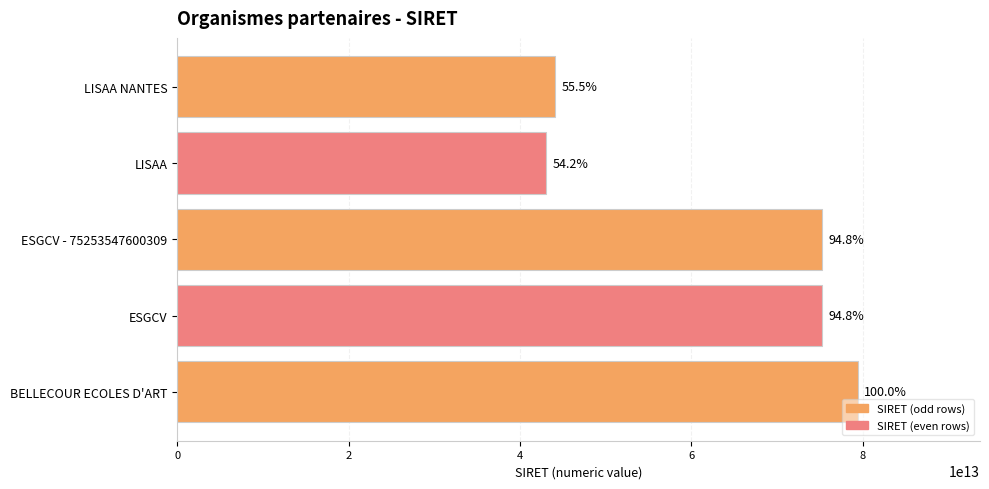

How many bars are there in total?

5